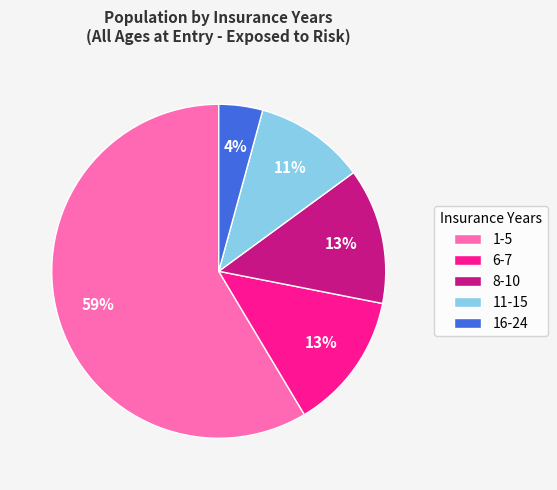

To the nearest percent, what percentage of the pie is 16-24?

4%